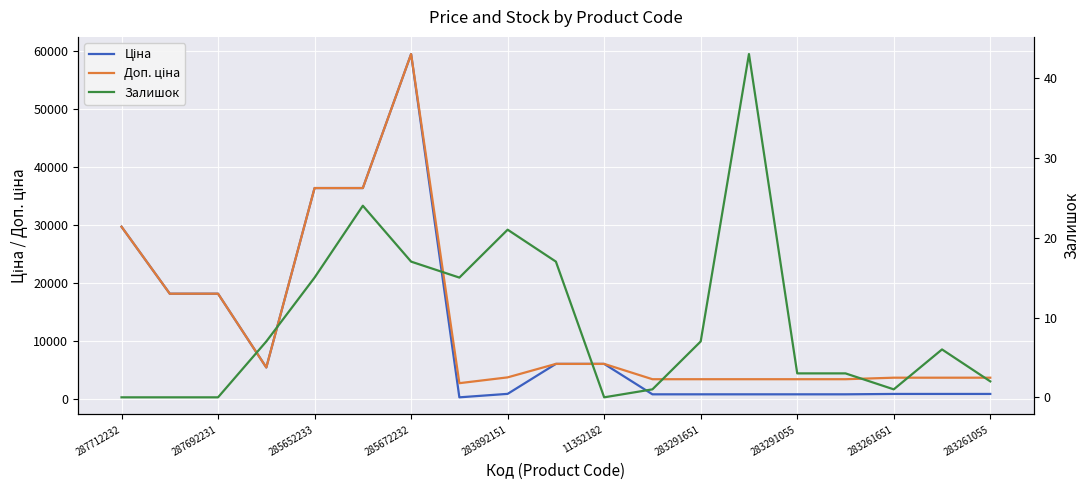

What value does the Доп. ціна series have at 283291651?

3472.1